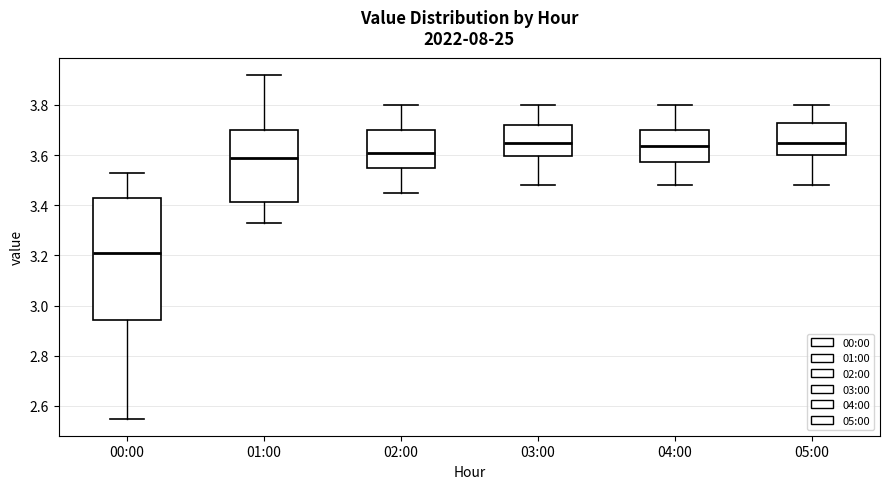

Reading left to right, transcribe this box plot: for each box, give where its median line is, the range the box spans, and where its two whiskers end, as read against the y-axis. The values are not printed on the chart, so give them approximately, as read against the axis.

00:00: median 3.22, box 2.94 to 3.42, whiskers 2.56 to 3.54
01:00: median 3.60, box 3.42 to 3.70, whiskers 3.34 to 3.92
02:00: median 3.62, box 3.56 to 3.70, whiskers 3.46 to 3.80
03:00: median 3.66, box 3.60 to 3.72, whiskers 3.48 to 3.80
04:00: median 3.64, box 3.58 to 3.70, whiskers 3.48 to 3.80
05:00: median 3.66, box 3.60 to 3.72, whiskers 3.48 to 3.80